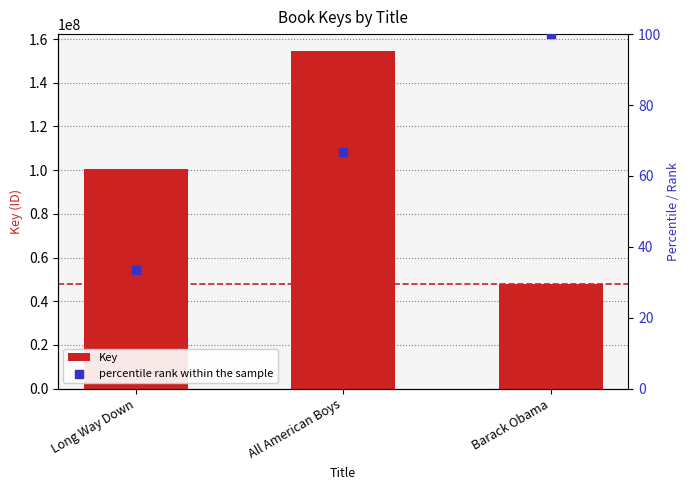

What is the total value across all series at Long Way Down?

100356545.3